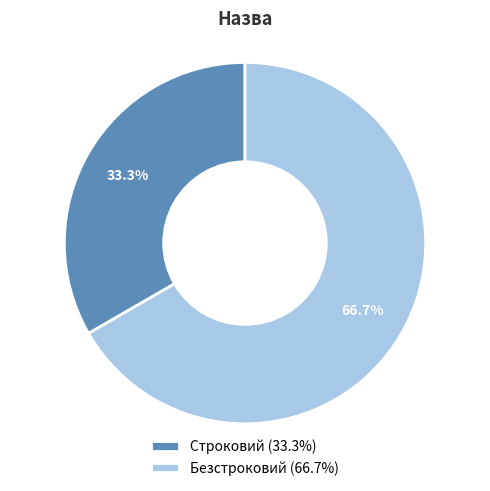

The Строковий slice represents 42% of the pie. True or false?

False